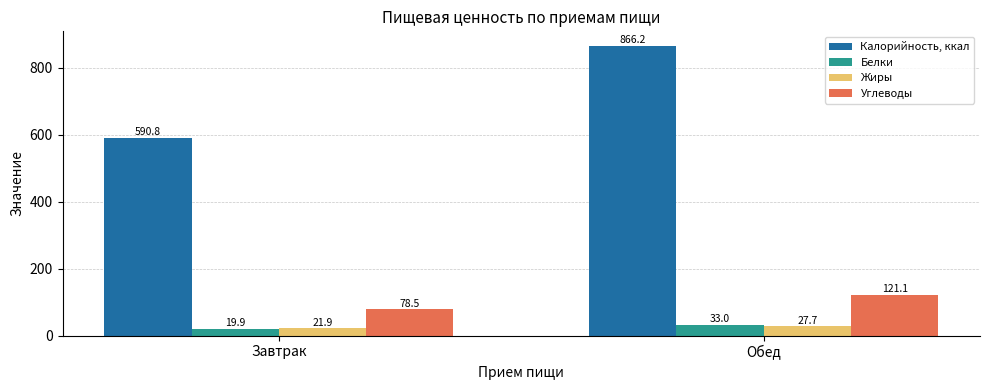

What position from the right is Обед?

1